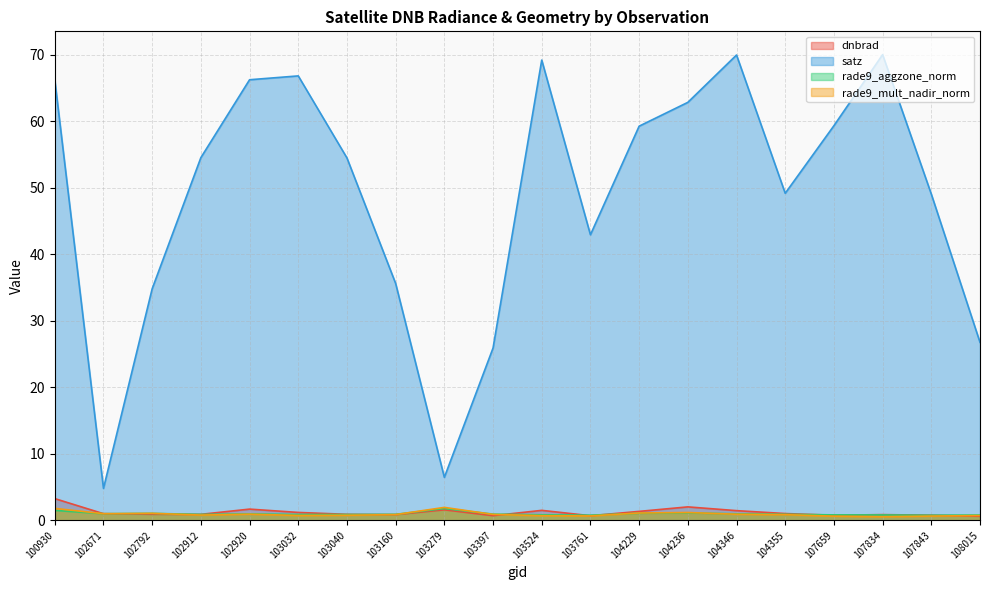

How many lines are shown in the chart?

4